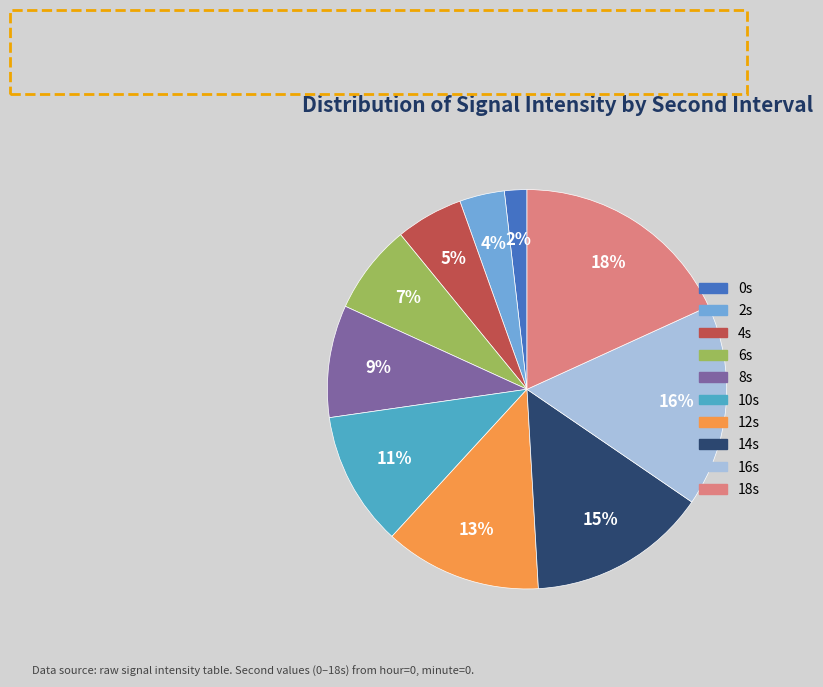

Does any single category account for the majority?

No